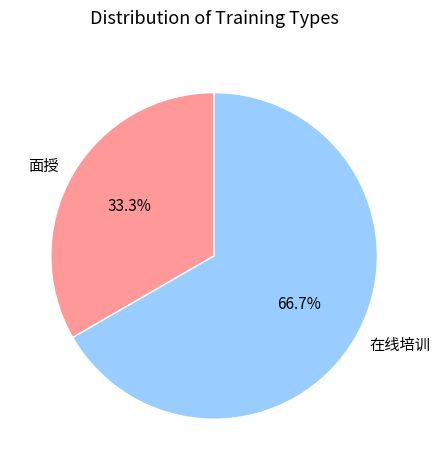

Rank the categories by value from lowest to highest.

面授, 在线培训